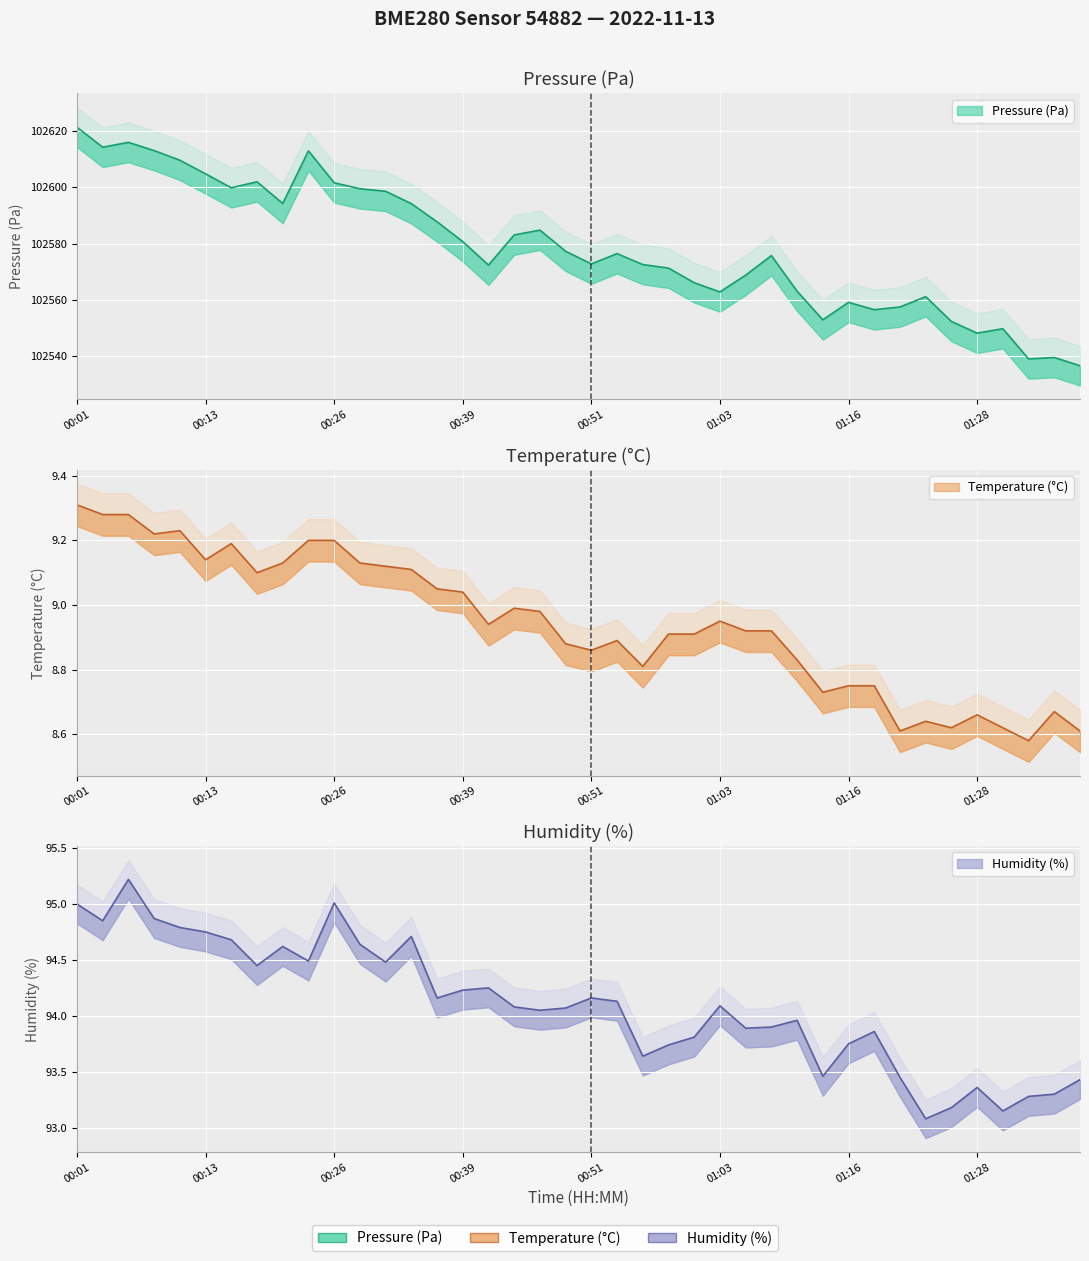

Which series has the widest spread of values?

pressure